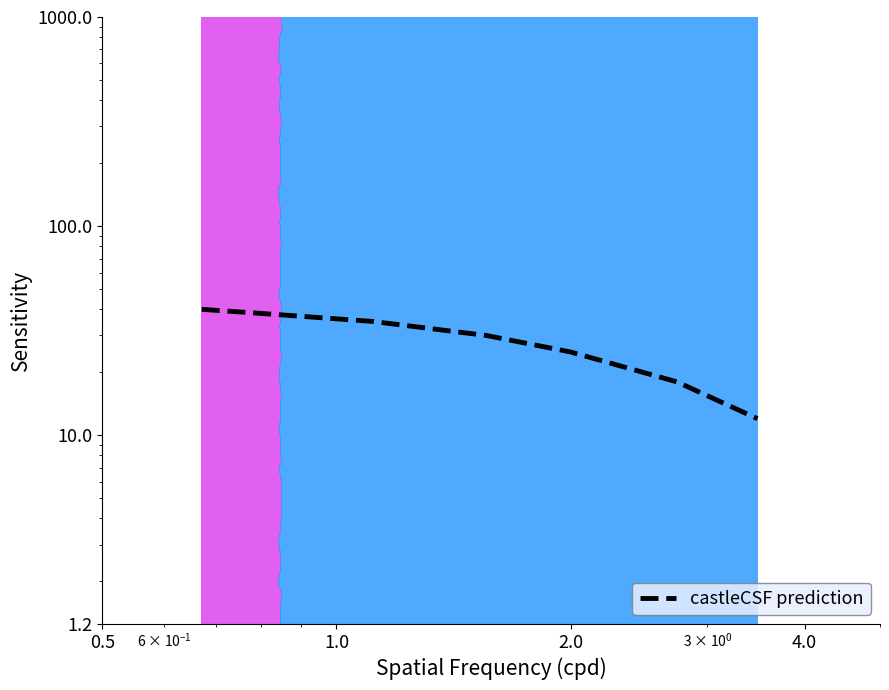

True or false: there are more than 2 points higher than both neighbors.

False